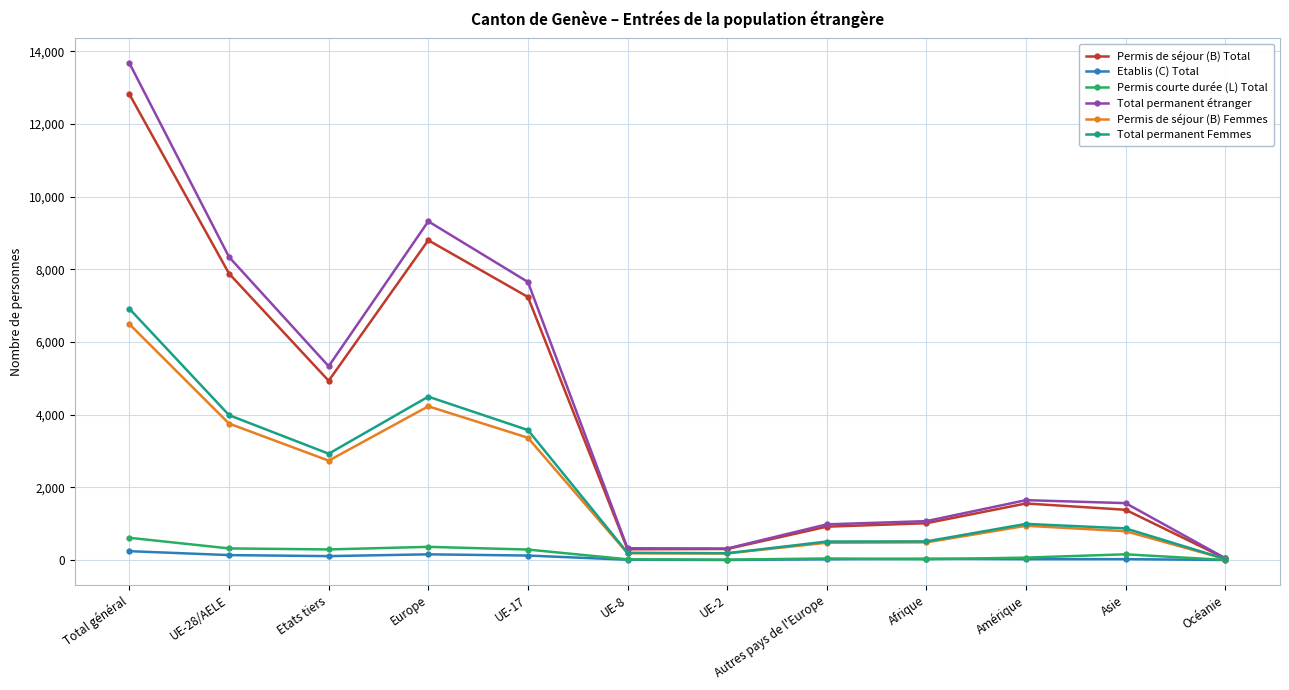

At which category is the sum across all series the highest?

Total général